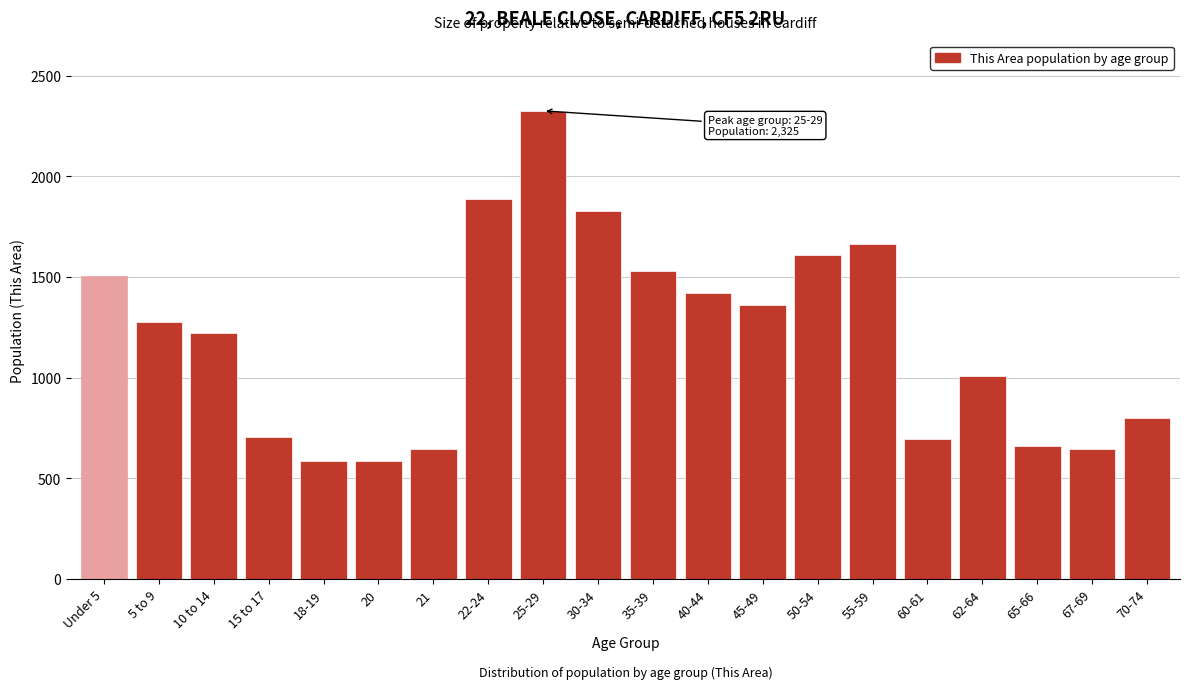

What is the sum of all values?

23957